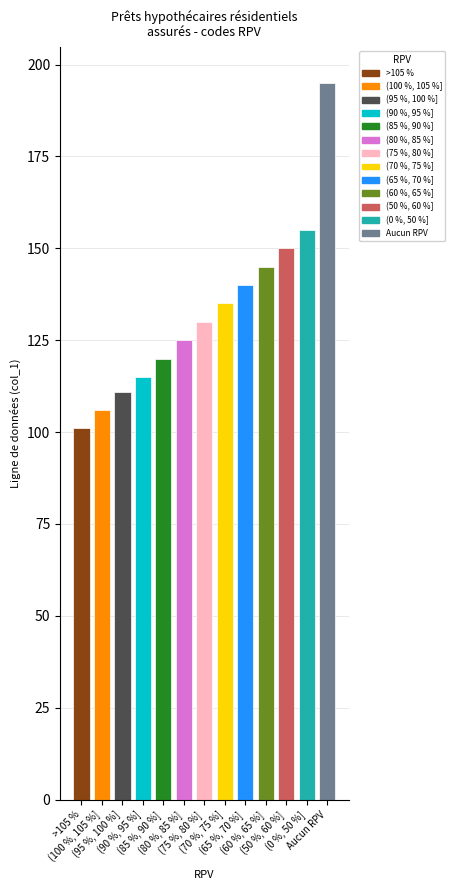

Count the number of data series in this chart.

1